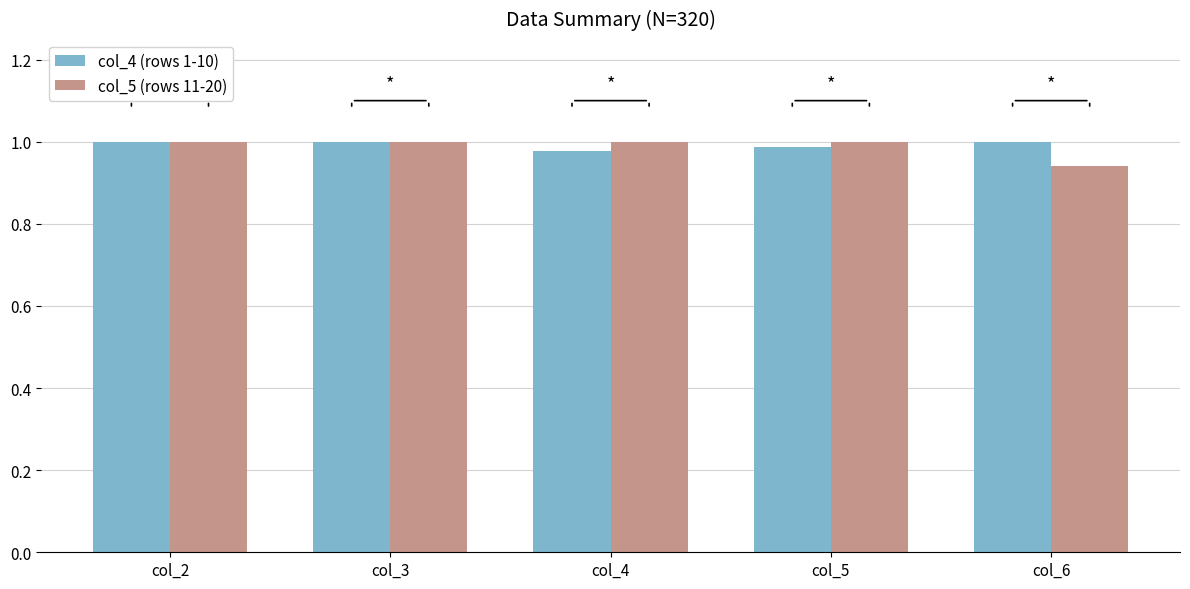

Is it true that col_5 (rows 11-20) equals 1.6 at col_3?

False